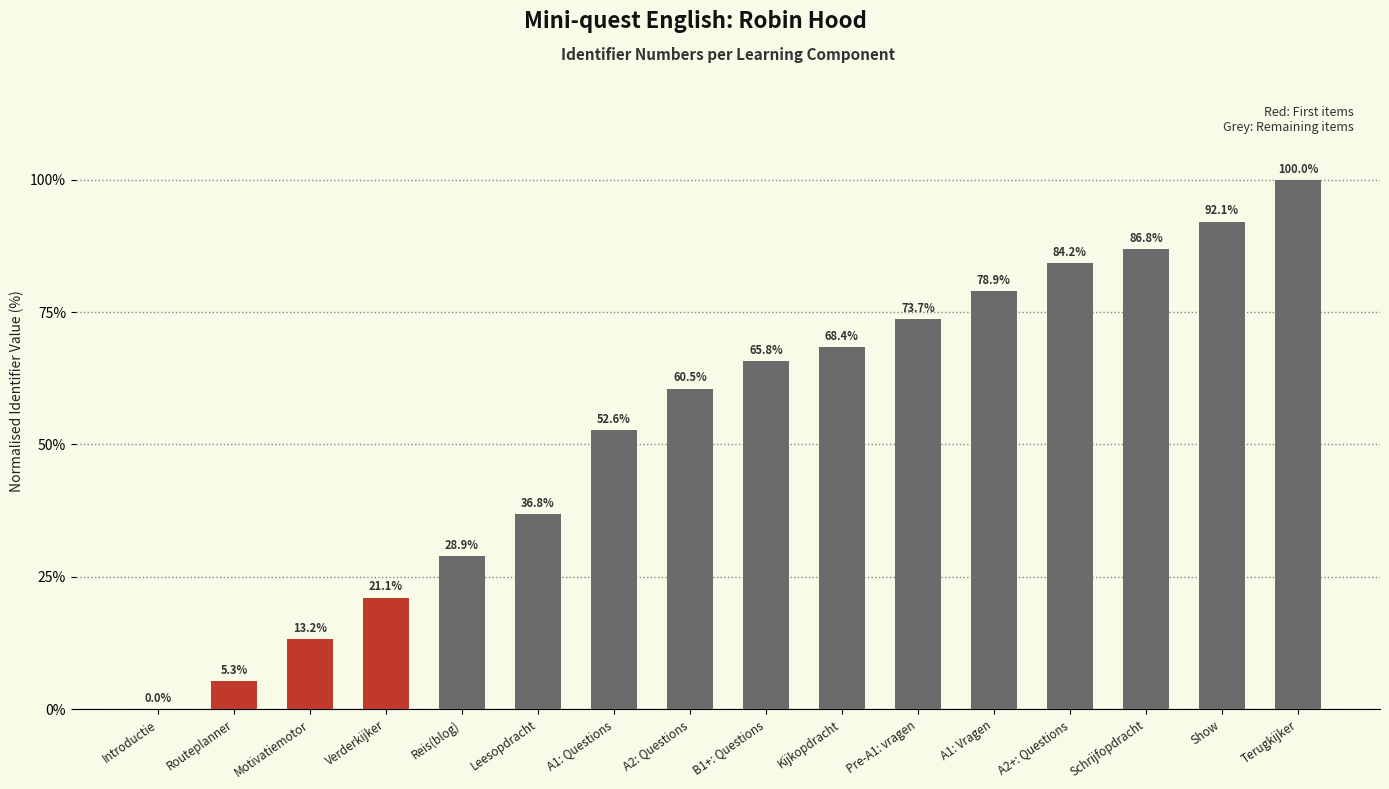

At which category does the chart reach its peak across all series?

Terugkijker